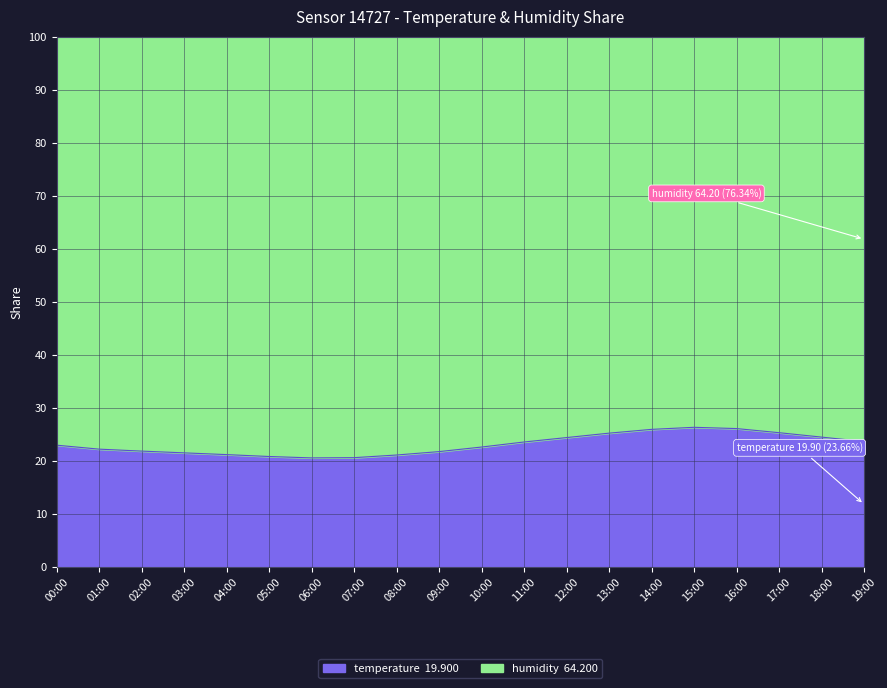

Reading left to right, transcribe all the data shown in this chart.

00:00=23.0	01:00=22.2	02:00=21.9	03:00=21.5	04:00=21.2	05:00=20.8	06:00=20.6	07:00=20.6	08:00=21.1	09:00=21.8	10:00=22.6	11:00=23.6	12:00=24.4	13:00=25.2	14:00=26.0	15:00=26.3	16:00=26.1	17:00=25.3	18:00=24.5	19:00=23.7